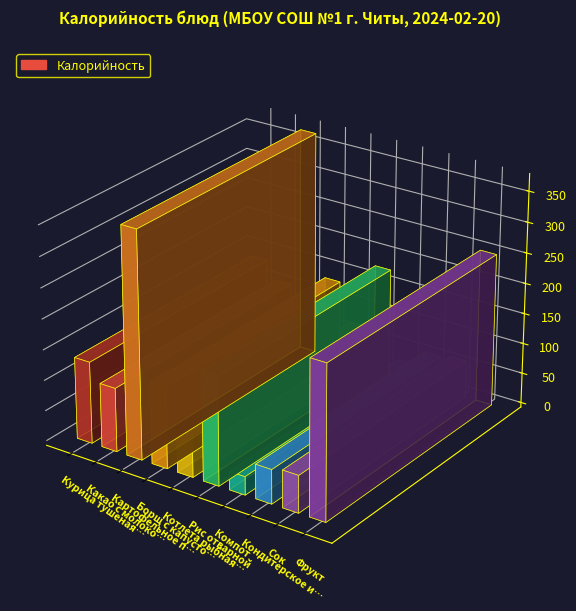

List the labels in order of value, smallest first.

Компот, Кондитерское изделие, Сок, Котлета рыбная любительская, Какао с молоком, Борщ с капустой и картофелем, Курица тушеная с морковью, Рис отварной, Фрукт, Картофельное пюре